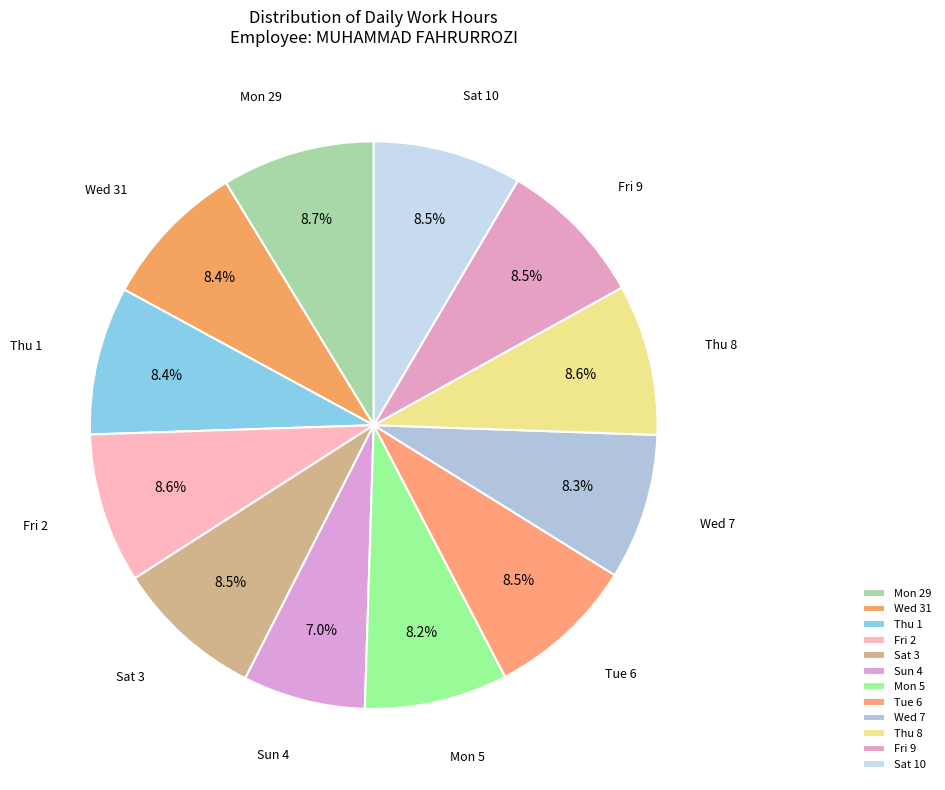

Count the number of slices in the pie.

12